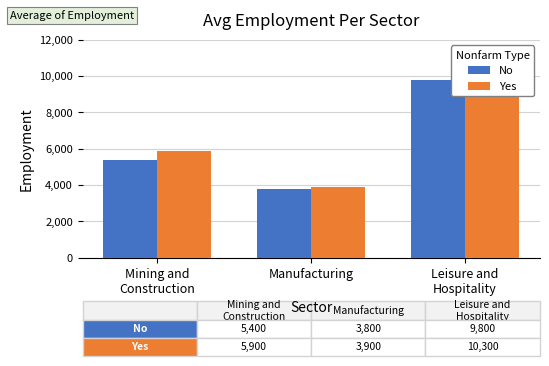

List the series in order of their peak value, highest first.

Yes, No